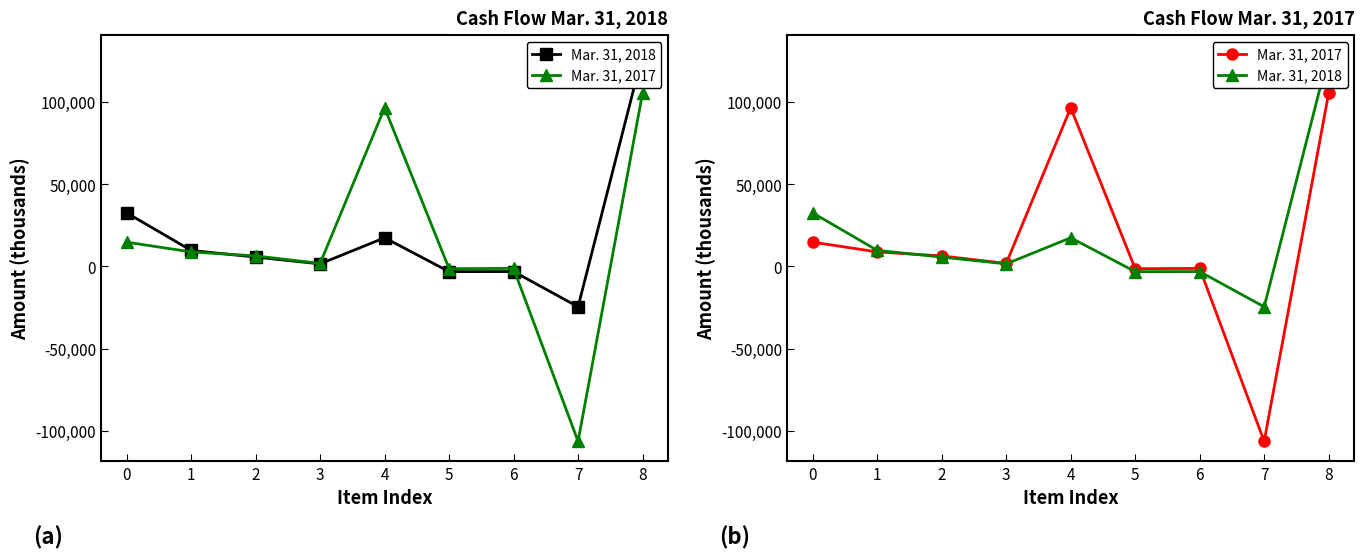

Does the chart display data point markers on the line(s)?

Yes